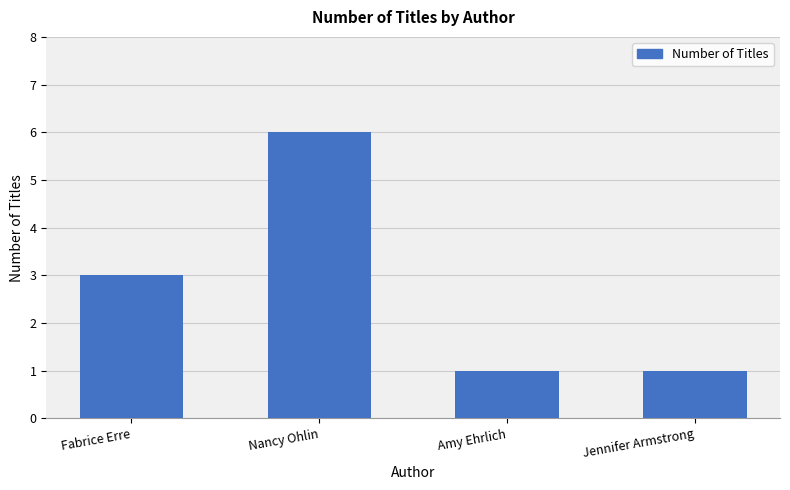

Which has a higher value, Amy Ehrlich or Fabrice Erre?

Fabrice Erre